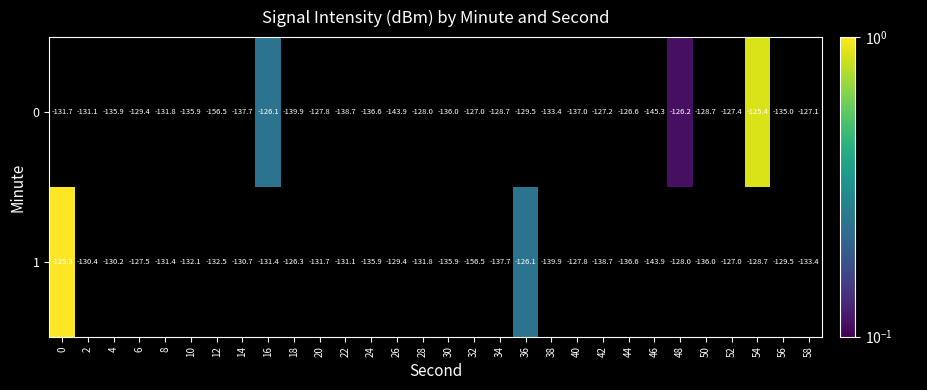

What is the sum of all 1 values?

-3983.4